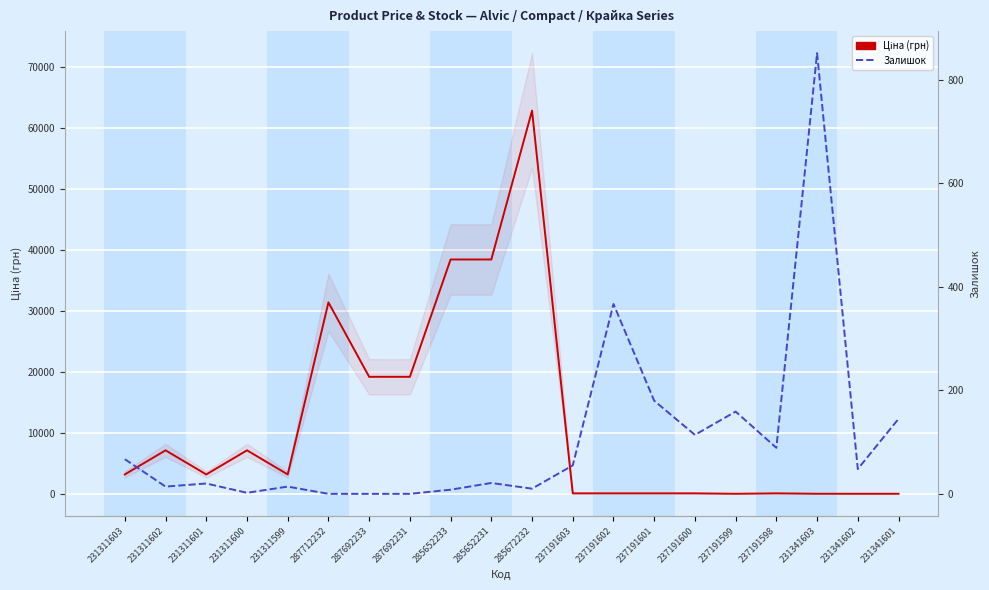

What is the difference between the maximum and minimum values in the Ціна series?

62741.7